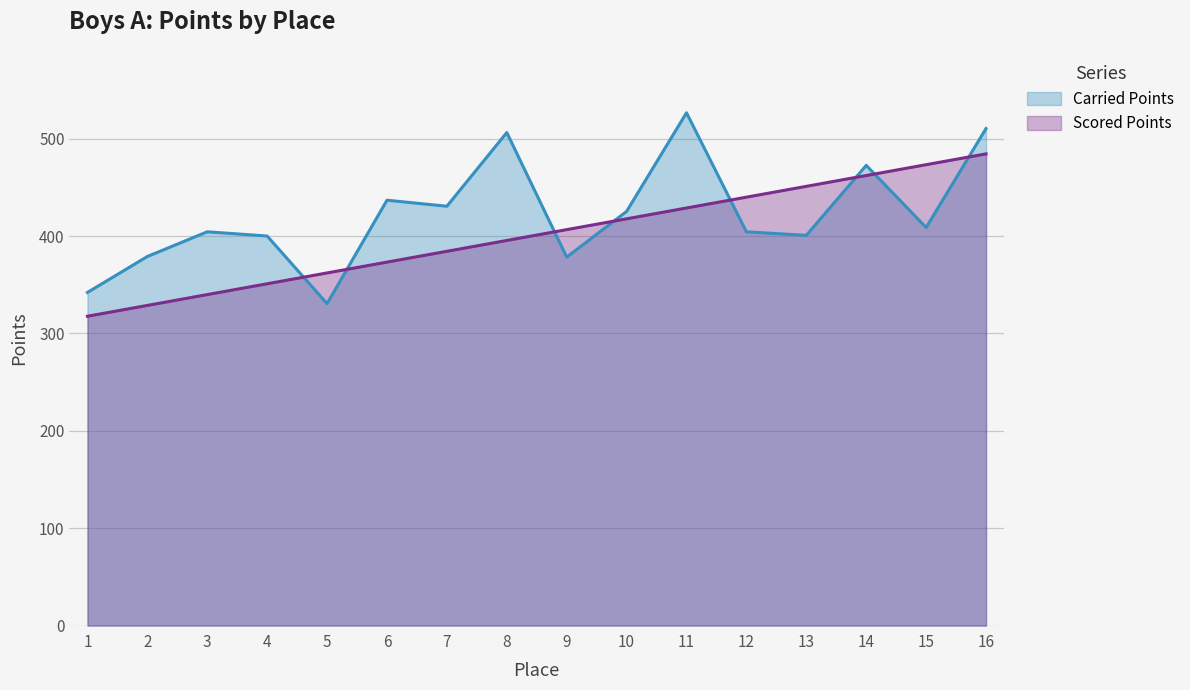

Where do Carried Points and Scored Points first cross each other?

4 and 5